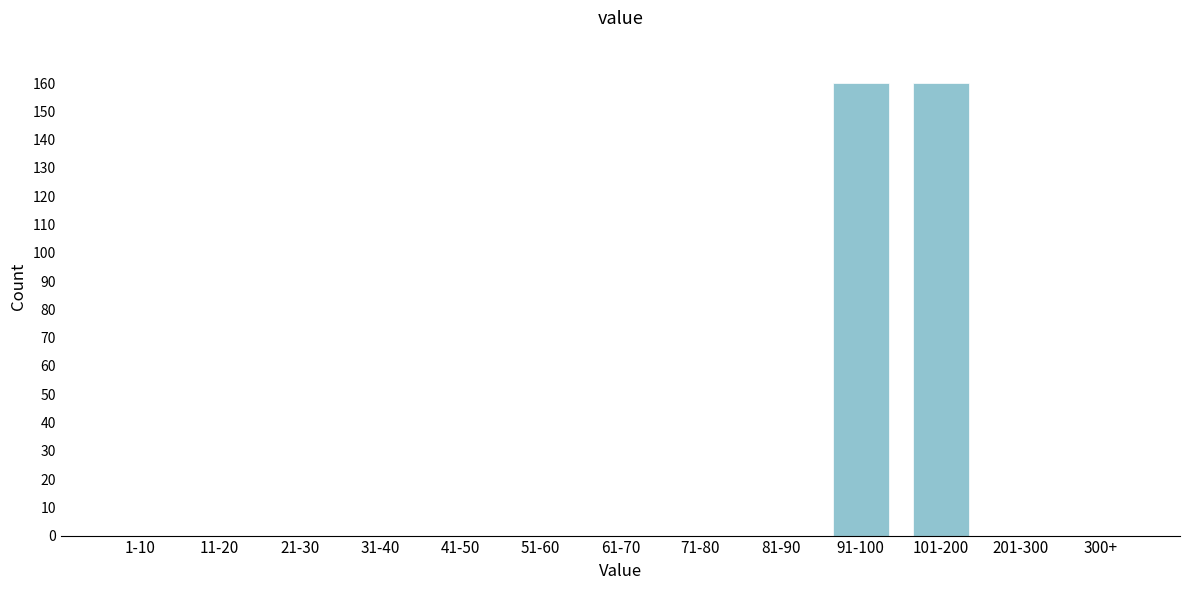

Reading left to right, what are all the values shown in this chart?

1-10=0	11-20=0	21-30=0	31-40=0	41-50=0	51-60=0	61-70=0	71-80=0	81-90=0	91-100=160	101-200=160	201-300=0	300+=0